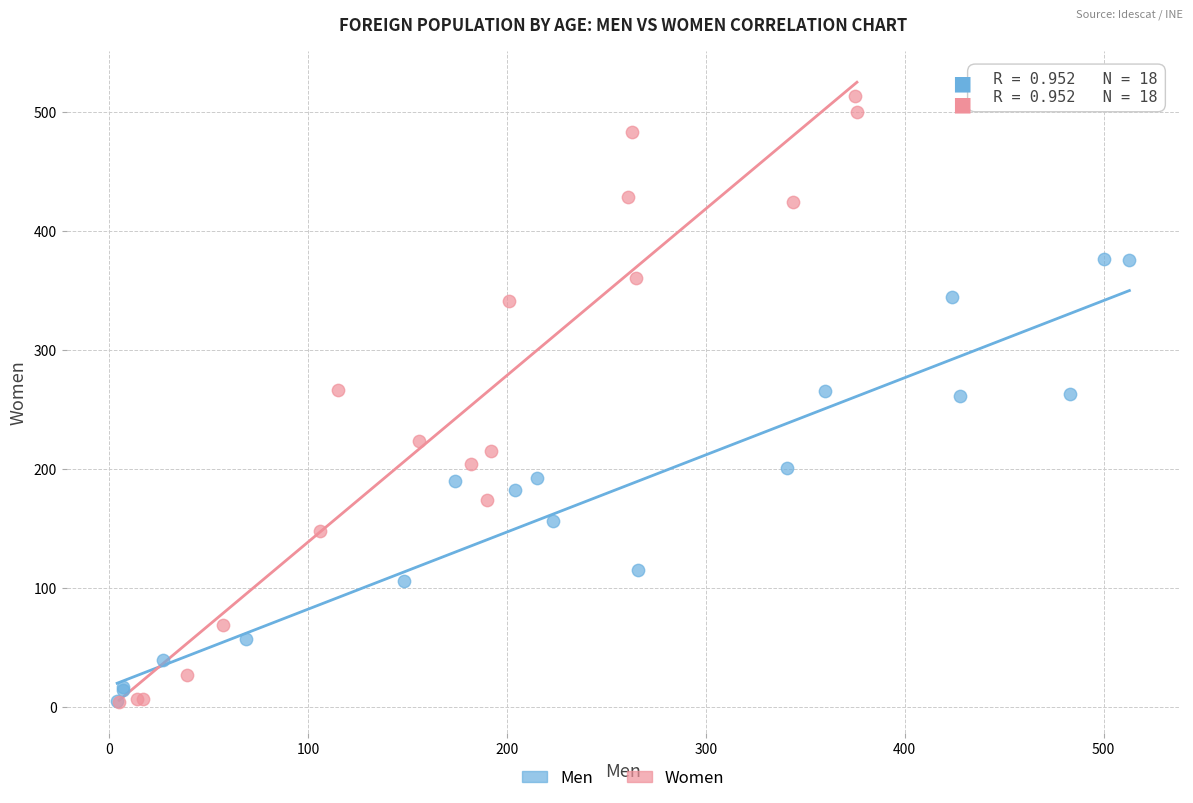

Which series has the largest Y range (max minus min)?

Women